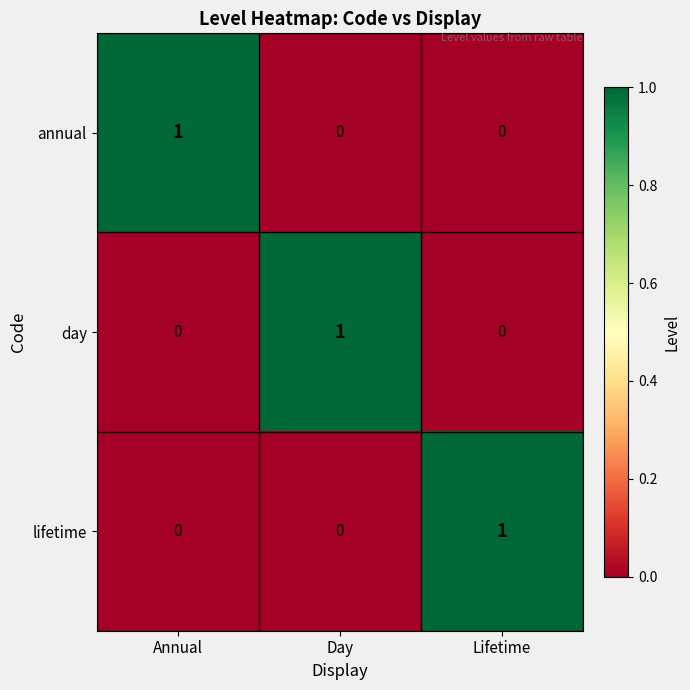

Reading left to right, extract all data points from this chart.

annual: 1	0	0
day: 0	1	0
lifetime: 0	0	1